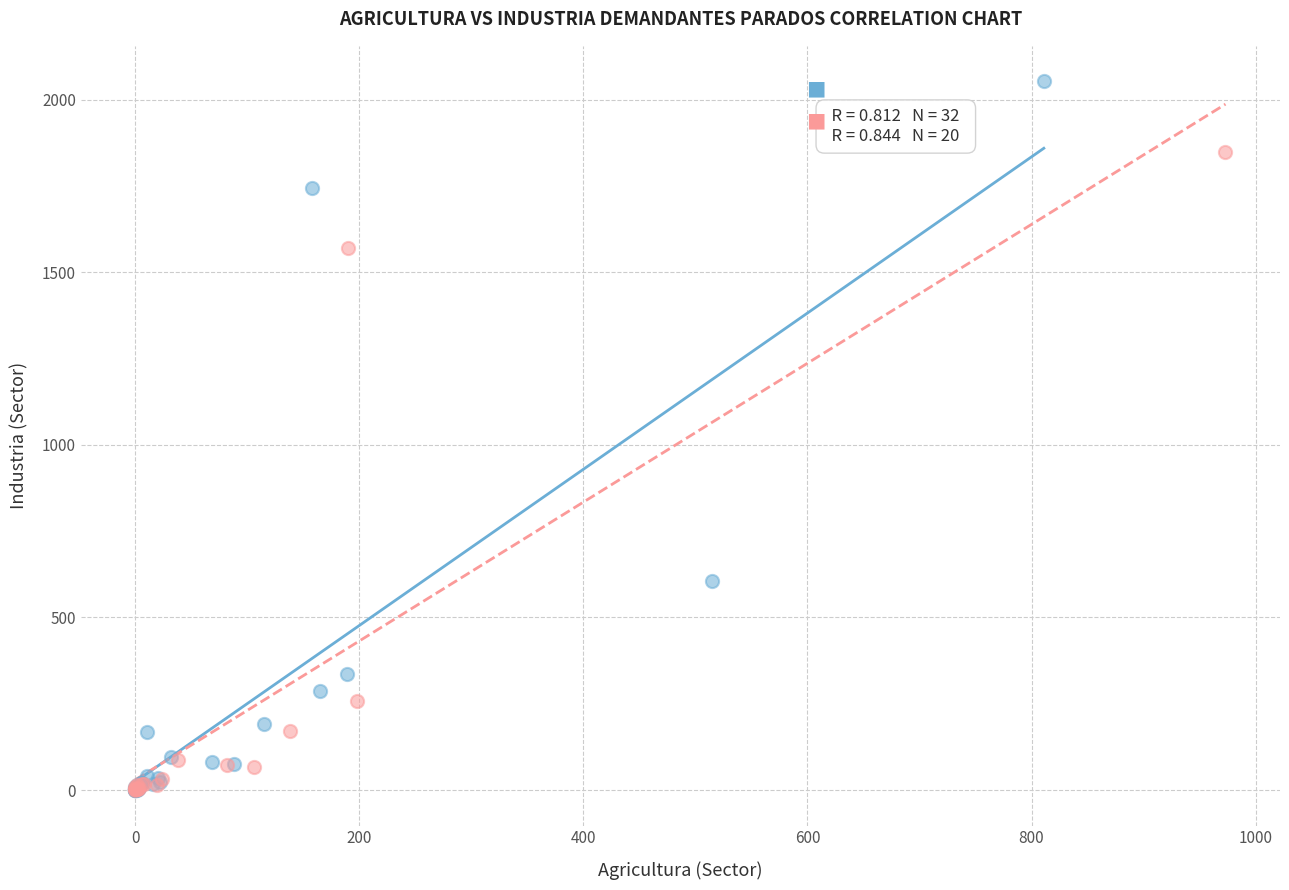

Which series contains the highest Y value?

Agricultura demandantes